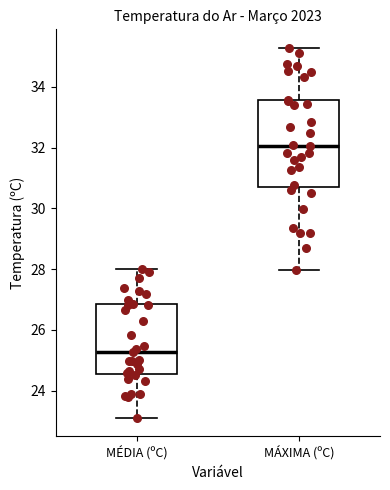

Reading left to right, transcribe this box plot: for each box, give where its median line is, the range the box spans, and where its two whiskers end, as read against the y-axis. The values are not printed on the chart, so give them approximately, as read against the axis.

MÉDIA (ºC): median 25.2, box 24.6 to 26.8, whiskers 23.2 to 28.0
MÁXIMA (ºC): median 32.0, box 30.6 to 33.6, whiskers 28.0 to 35.2